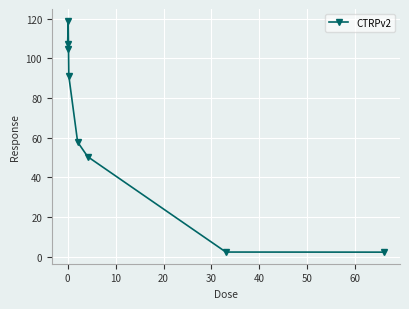

What is the value of the 6th point from the left?

50.4